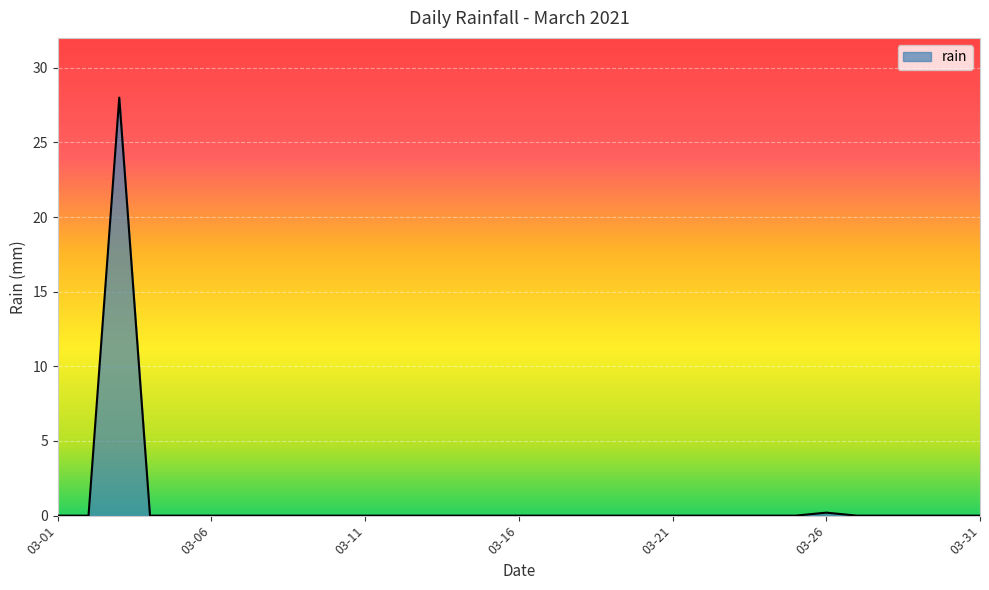

What is the difference between the maximum and minimum values?

28.0